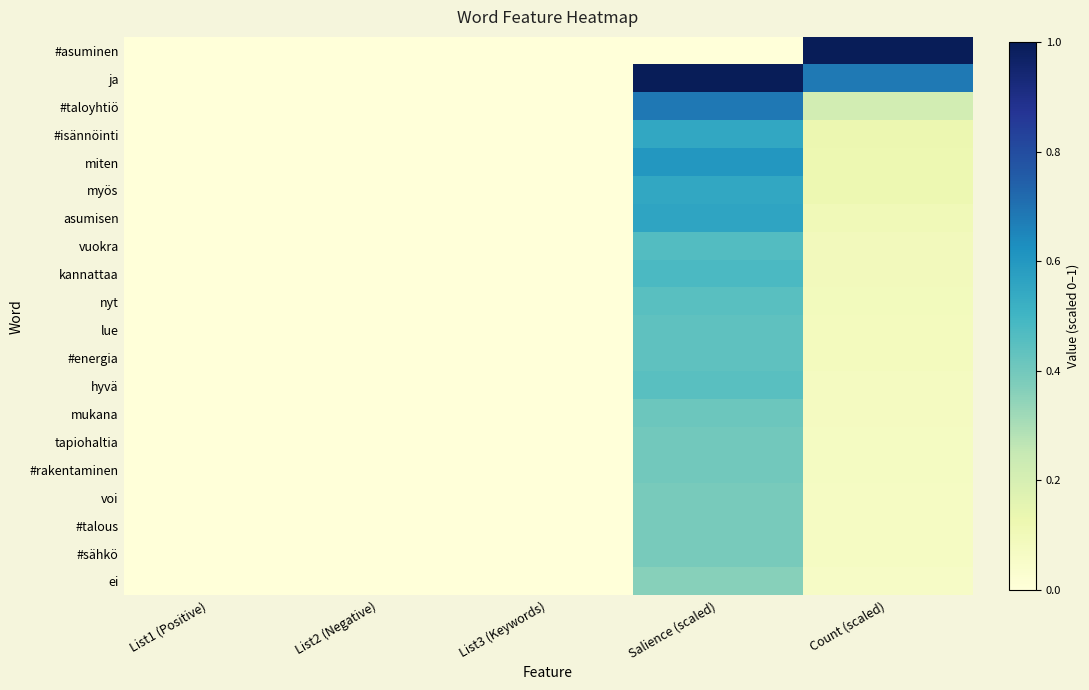

Reading left to right, transcribe all the data shown in this chart.

#asuminen: List1 (Positive)=0.0	List2 (Negative)=0.0	List3 (Keywords)=0.0	Salience (scaled)=0.0	Count (scaled)=1.0
ja: List1 (Positive)=0.0	List2 (Negative)=0.0	List3 (Keywords)=0.0	Salience (scaled)=1.0	Count (scaled)=0.7
#taloyhtiö: List1 (Positive)=0.0	List2 (Negative)=0.0	List3 (Keywords)=0.0	Salience (scaled)=0.7	Count (scaled)=0.2
#isännöinti: List1 (Positive)=0.0	List2 (Negative)=0.0	List3 (Keywords)=0.0	Salience (scaled)=0.5	Count (scaled)=0.1
miten: List1 (Positive)=0.0	List2 (Negative)=0.0	List3 (Keywords)=0.0	Salience (scaled)=0.6	Count (scaled)=0.1
myös: List1 (Positive)=0.0	List2 (Negative)=0.0	List3 (Keywords)=0.0	Salience (scaled)=0.5	Count (scaled)=0.1
asumisen: List1 (Positive)=0.0	List2 (Negative)=0.0	List3 (Keywords)=0.0	Salience (scaled)=0.6	Count (scaled)=0.1
vuokra: List1 (Positive)=0.0	List2 (Negative)=0.0	List3 (Keywords)=0.0	Salience (scaled)=0.5	Count (scaled)=0.1
kannattaa: List1 (Positive)=0.0	List2 (Negative)=0.0	List3 (Keywords)=0.0	Salience (scaled)=0.5	Count (scaled)=0.1
nyt: List1 (Positive)=0.0	List2 (Negative)=0.0	List3 (Keywords)=0.0	Salience (scaled)=0.4	Count (scaled)=0.1
lue: List1 (Positive)=0.0	List2 (Negative)=0.0	List3 (Keywords)=0.0	Salience (scaled)=0.4	Count (scaled)=0.1
#energia: List1 (Positive)=0.0	List2 (Negative)=0.0	List3 (Keywords)=0.0	Salience (scaled)=0.4	Count (scaled)=0.1
hyvä: List1 (Positive)=0.0	List2 (Negative)=0.0	List3 (Keywords)=0.0	Salience (scaled)=0.5	Count (scaled)=0.1
mukana: List1 (Positive)=0.0	List2 (Negative)=0.0	List3 (Keywords)=0.0	Salience (scaled)=0.4	Count (scaled)=0.1
tapiohaltia: List1 (Positive)=0.0	List2 (Negative)=0.0	List3 (Keywords)=0.0	Salience (scaled)=0.4	Count (scaled)=0.1
#rakentaminen: List1 (Positive)=0.0	List2 (Negative)=0.0	List3 (Keywords)=0.0	Salience (scaled)=0.4	Count (scaled)=0.1
voi: List1 (Positive)=0.0	List2 (Negative)=0.0	List3 (Keywords)=0.0	Salience (scaled)=0.4	Count (scaled)=0.1
#talous: List1 (Positive)=0.0	List2 (Negative)=0.0	List3 (Keywords)=0.0	Salience (scaled)=0.4	Count (scaled)=0.1
#sähkö: List1 (Positive)=0.0	List2 (Negative)=0.0	List3 (Keywords)=0.0	Salience (scaled)=0.4	Count (scaled)=0.1
ei: List1 (Positive)=0.0	List2 (Negative)=0.0	List3 (Keywords)=0.0	Salience (scaled)=0.4	Count (scaled)=0.1